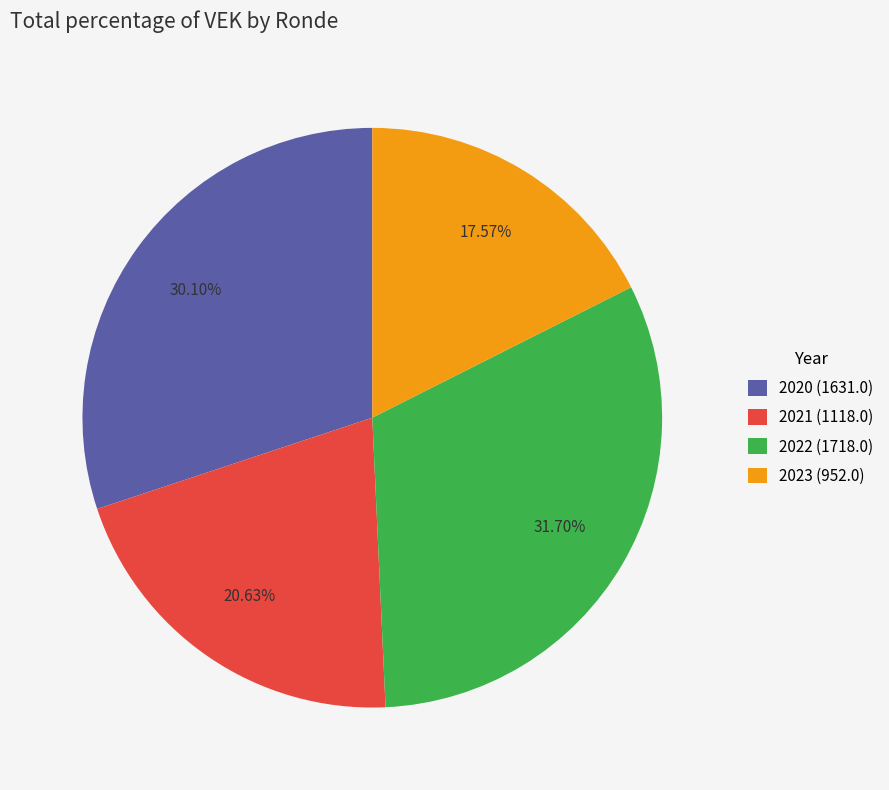

Is the sum of 2021 (1118.0) and 2023 (952.0) greater than half?

No